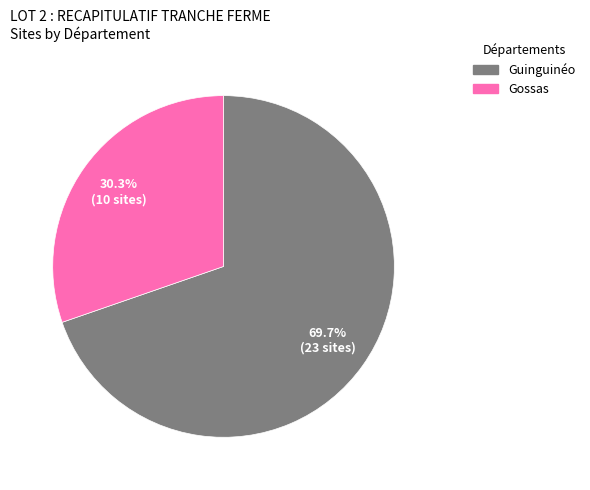

How many slices are in this pie chart?

2